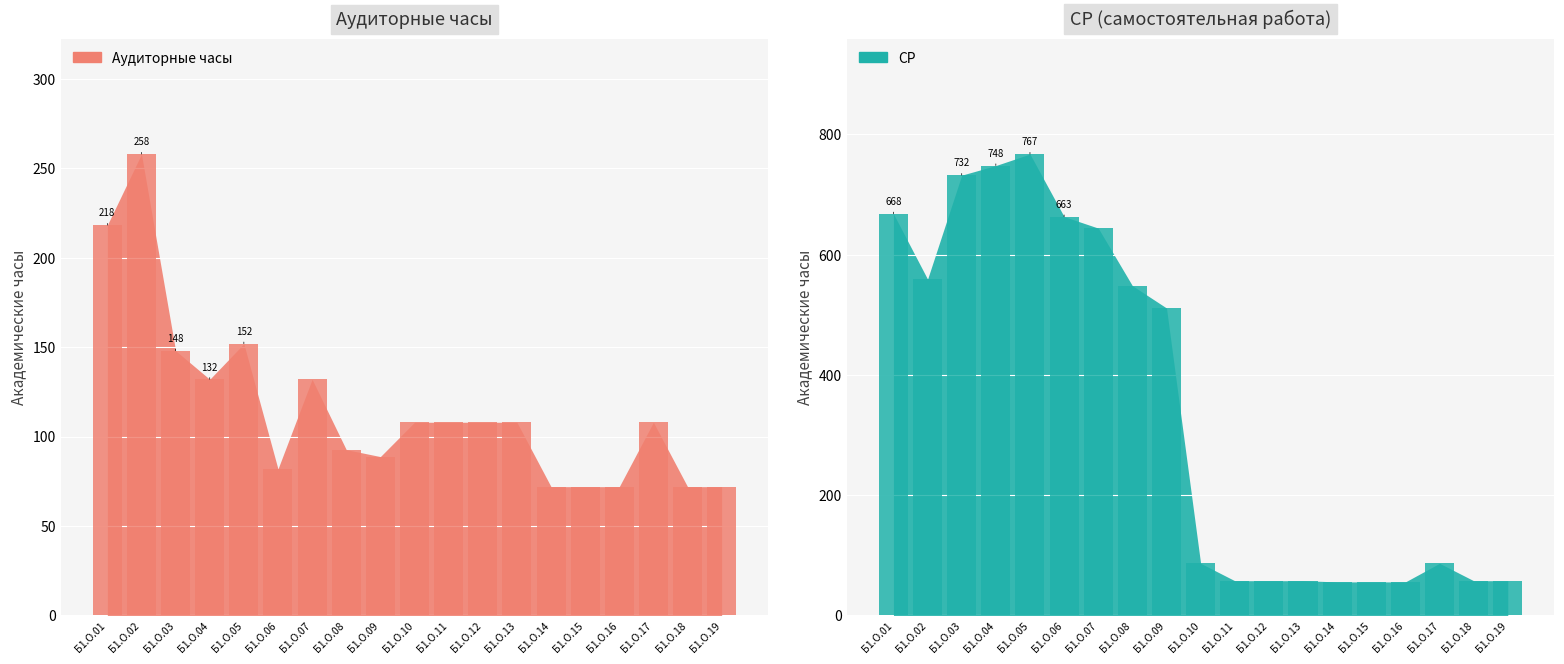

Rank the series by their average value, from highest to lowest.

СР, Аудиторные часы